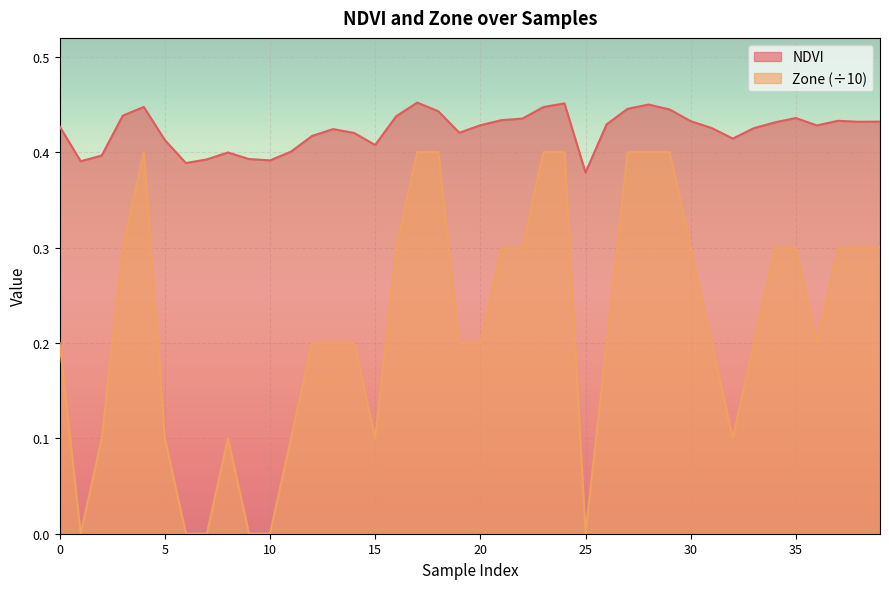

List the series in order of their overall mean, lowest first.

Zone (÷10), NDVI